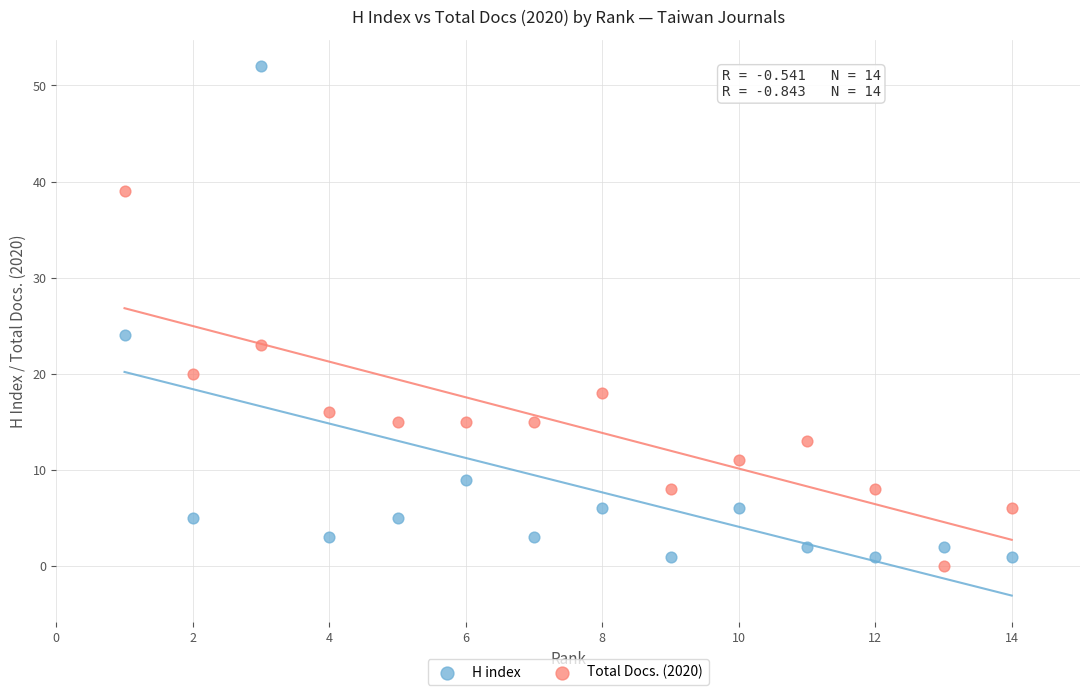

Which series has the largest Y range (max minus min)?

H index